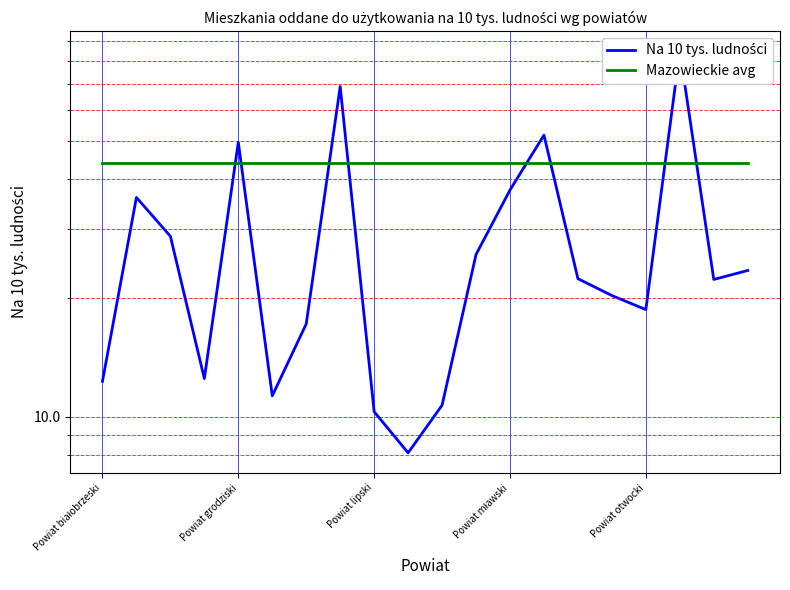

Which series has the largest total across all categories?

Mazowieckie avg